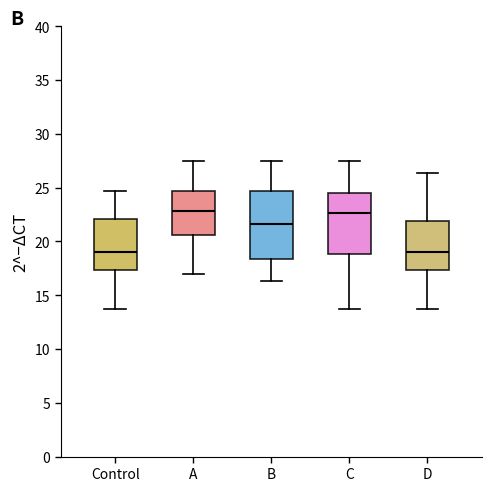

Where does the lower whisker of the box for D end on the y-axis? The values are not printed on the chart, so give them approximately, as read against the axis.

13.5